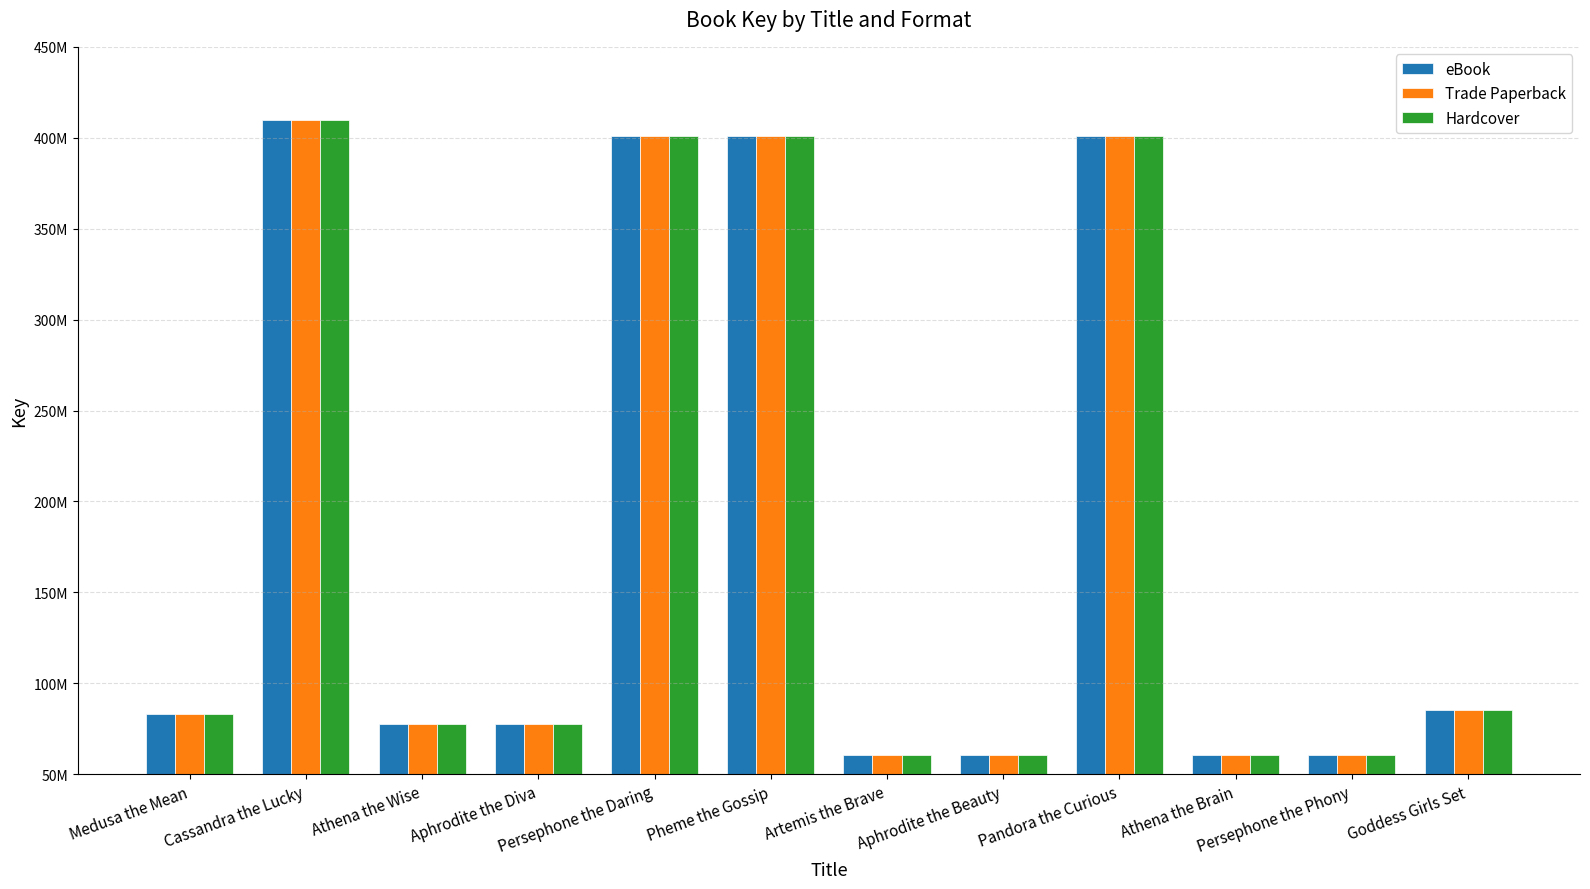

Between Aphrodite the Beauty and Pheme the Gossip, which is larger?

Pheme the Gossip